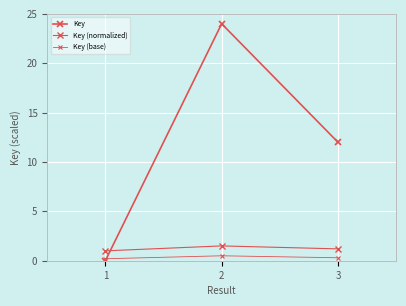

Between 1 and 3, which series saw the biggest shift?

Key